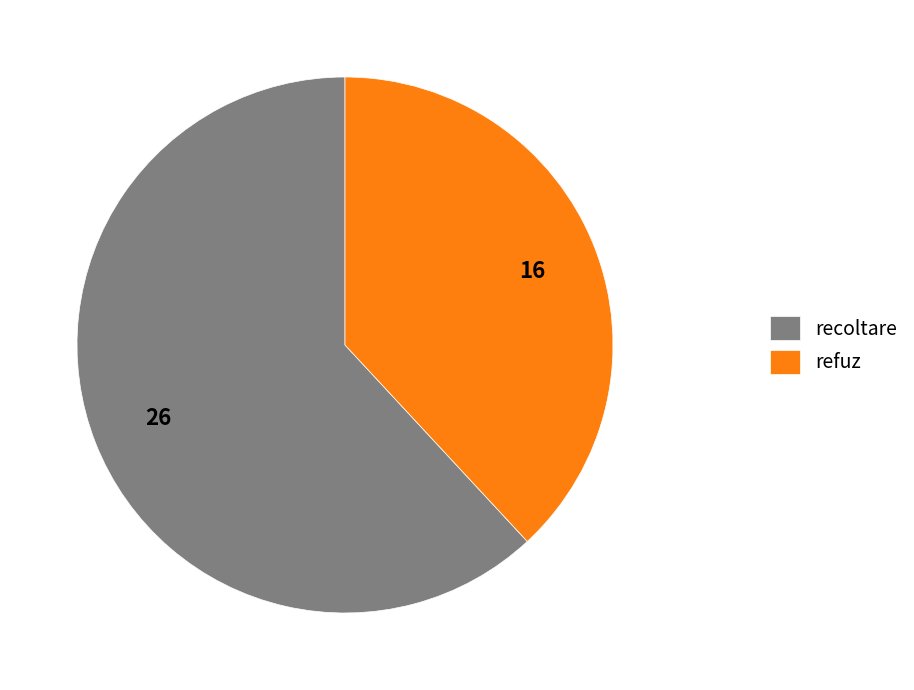

Count the number of slices in the pie.

2